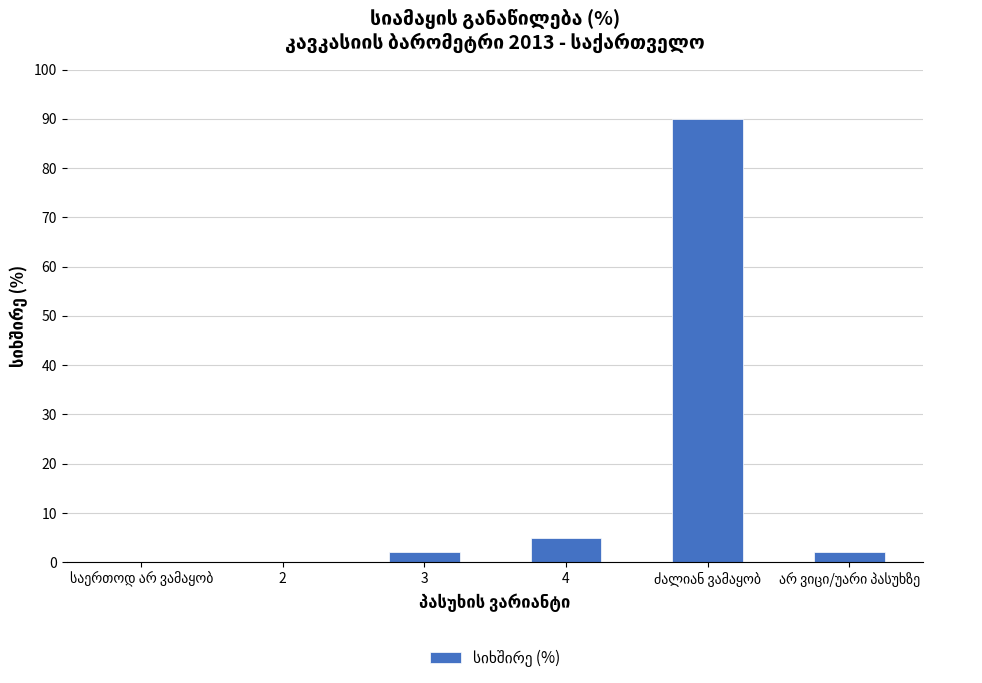

What is the sum of all values?

99